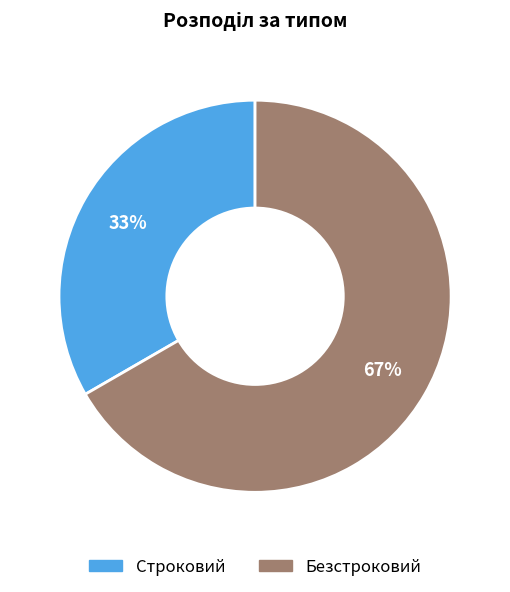

Rank the categories by value from highest to lowest.

Безстроковий, Строковий